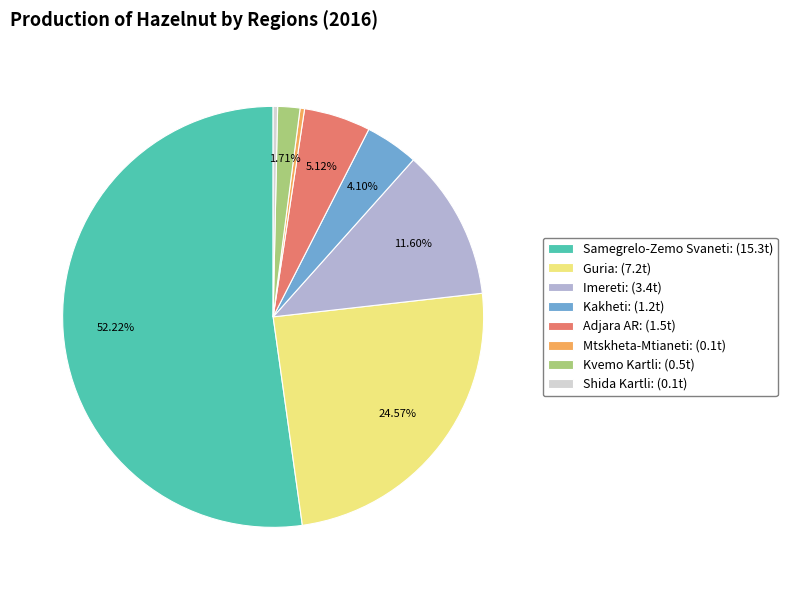

How many segments does this pie chart have?

8